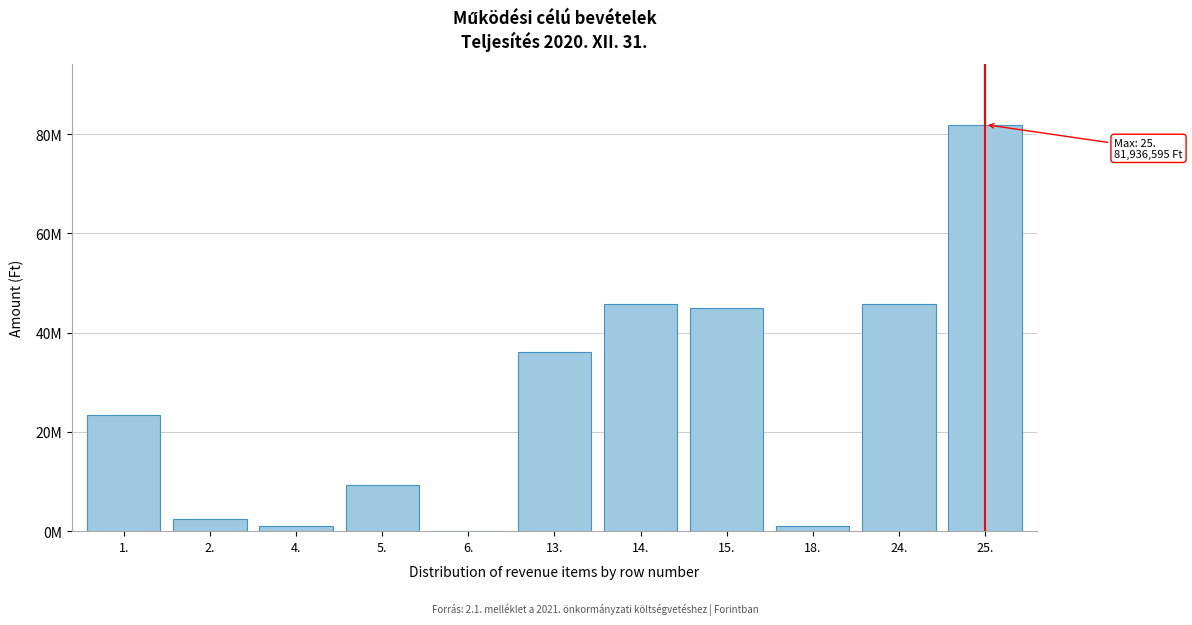

Are the bars horizontal?

No